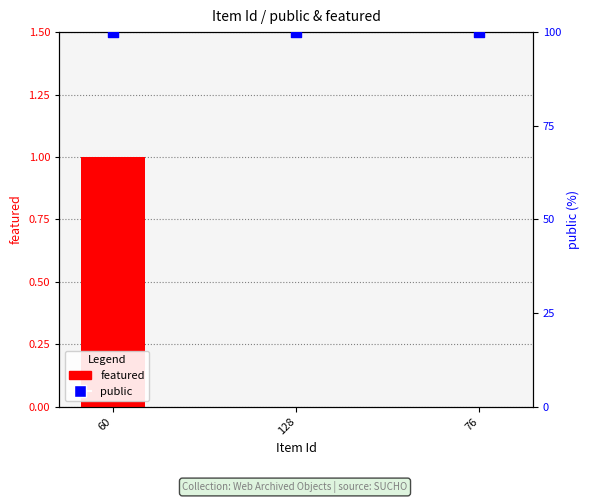

Which series contains the highest Y value?

public